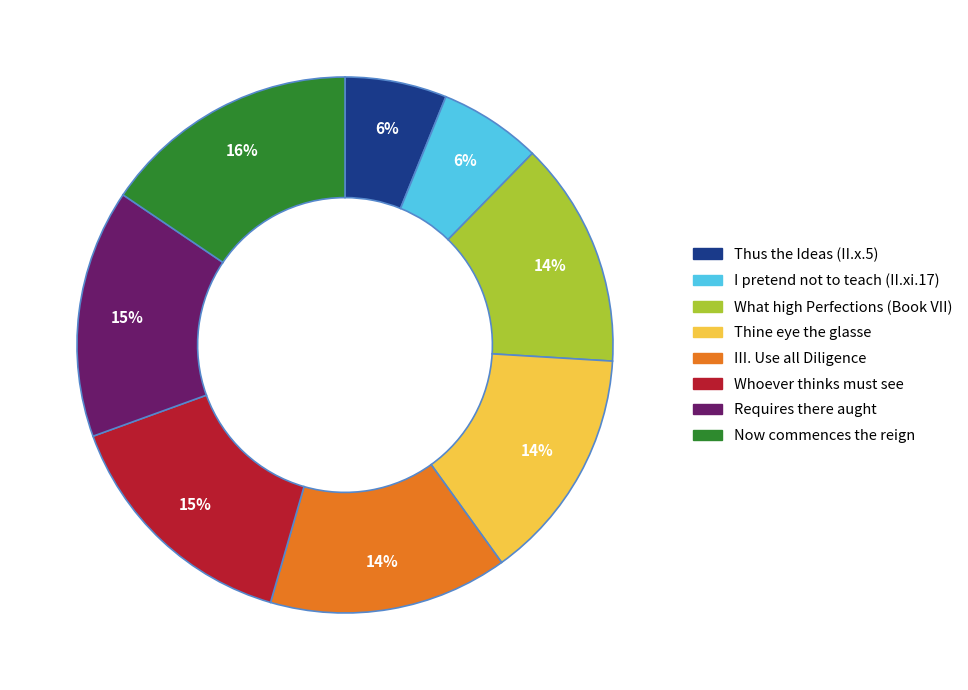

How many slices are in this pie chart?

8